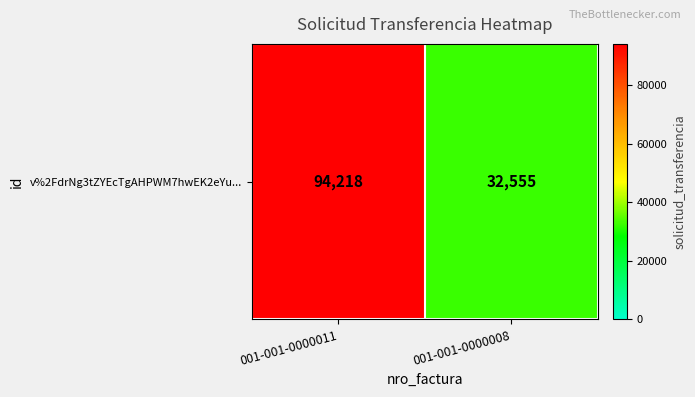

Where is the data nearest to the value 63386?

001-001-0000008